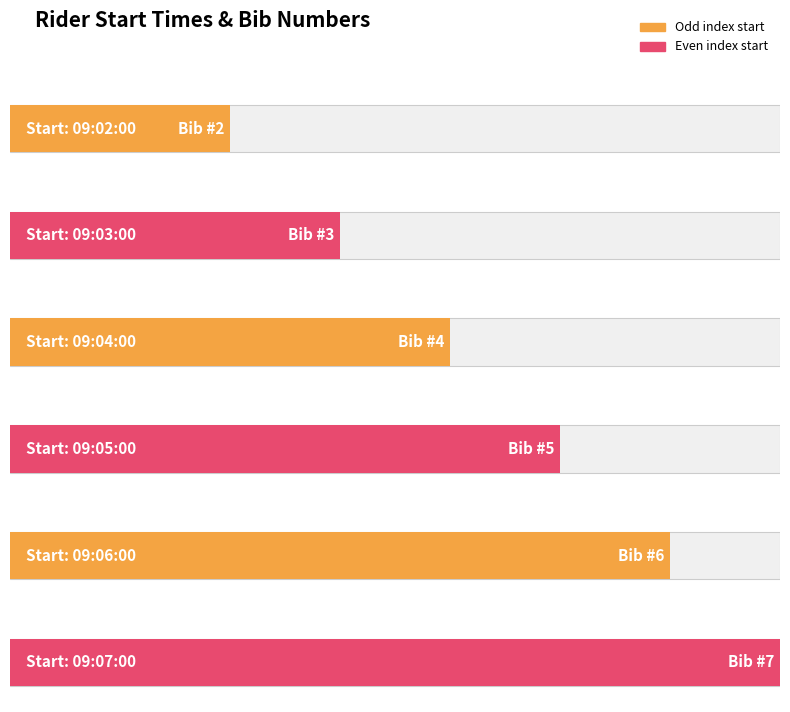

How many bars are there in total?

6